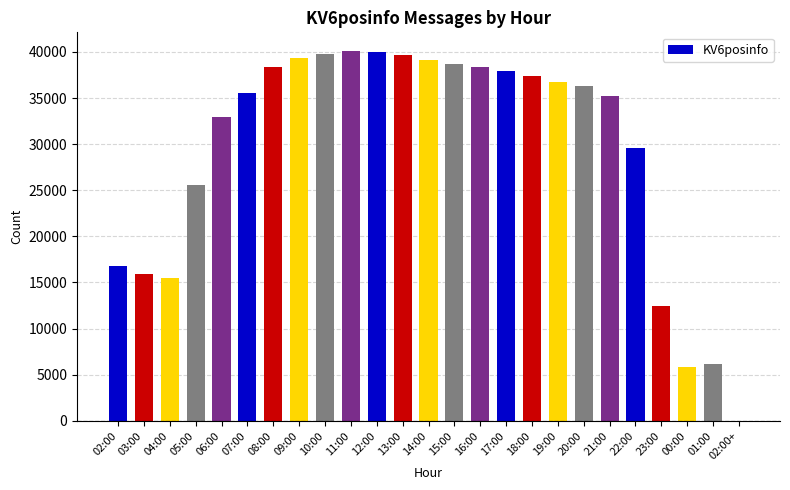

How many data points does each series have?

25